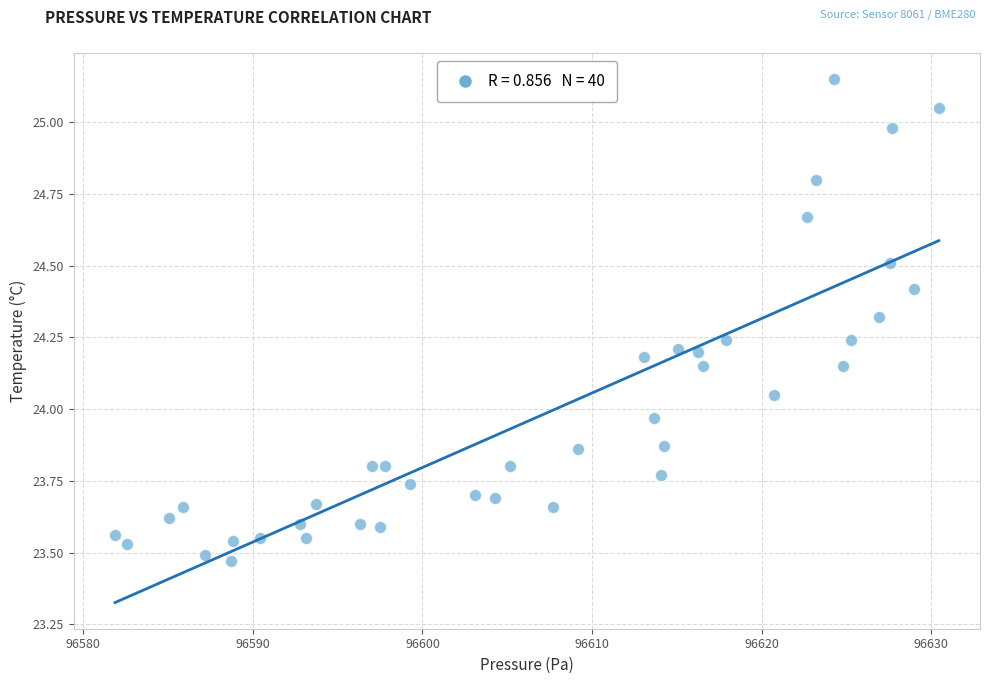

What is the range of Y values (max minus min)?

1.7